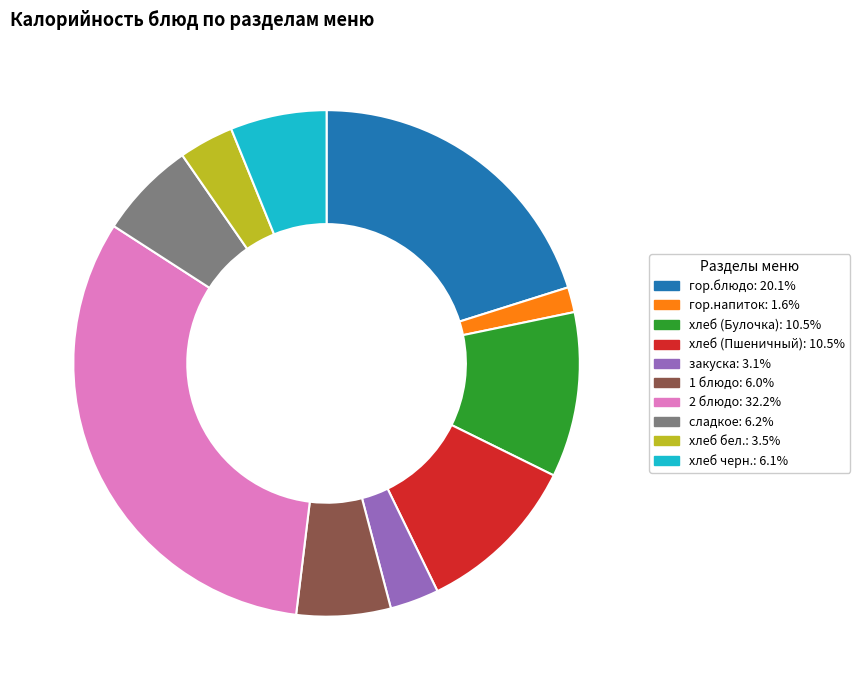

What is the ratio of the value at хлеб (Пшеничный) to the value at 2 блюдо?

0.3